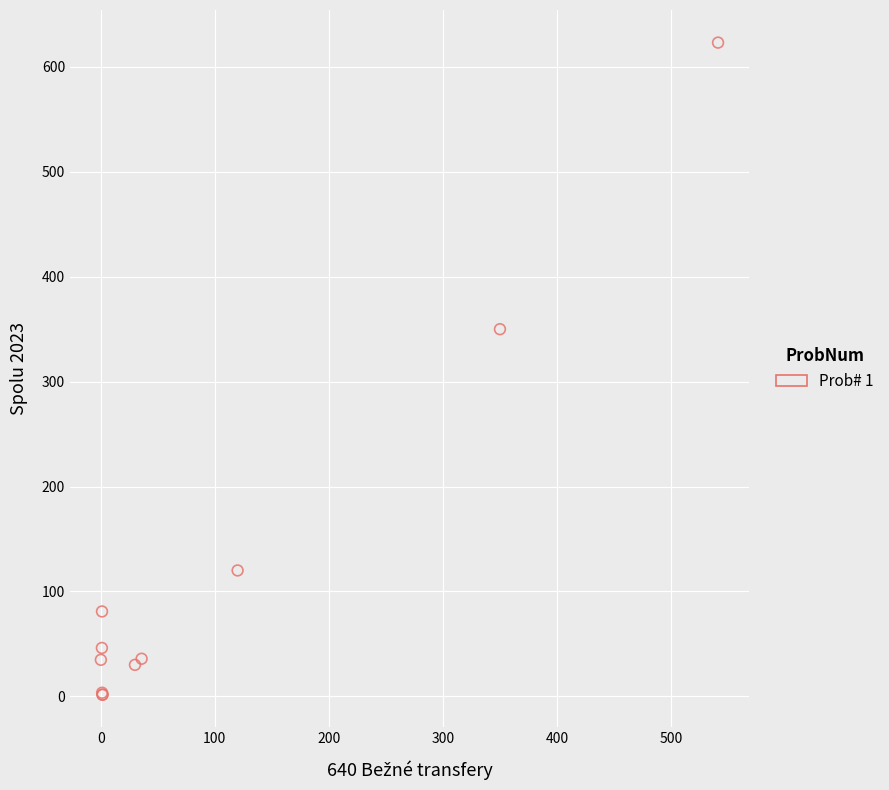

What Y value in the scatter plot is closest to 312?

350.0